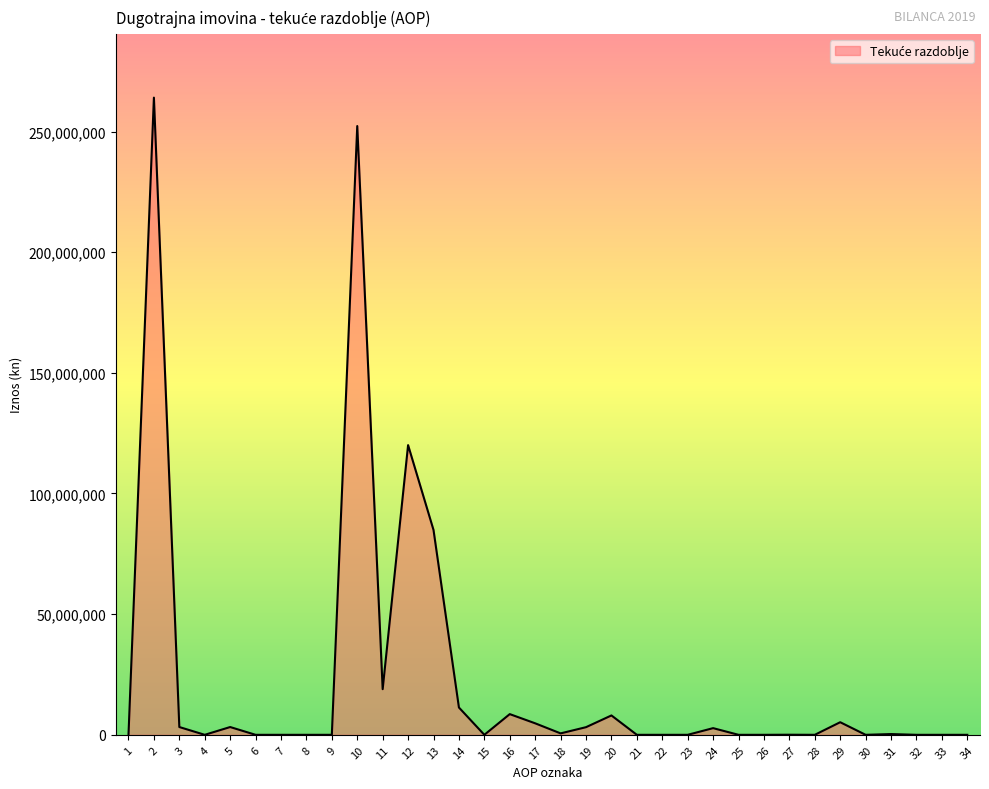

What is the change in value from 7 to 11?

+18910962